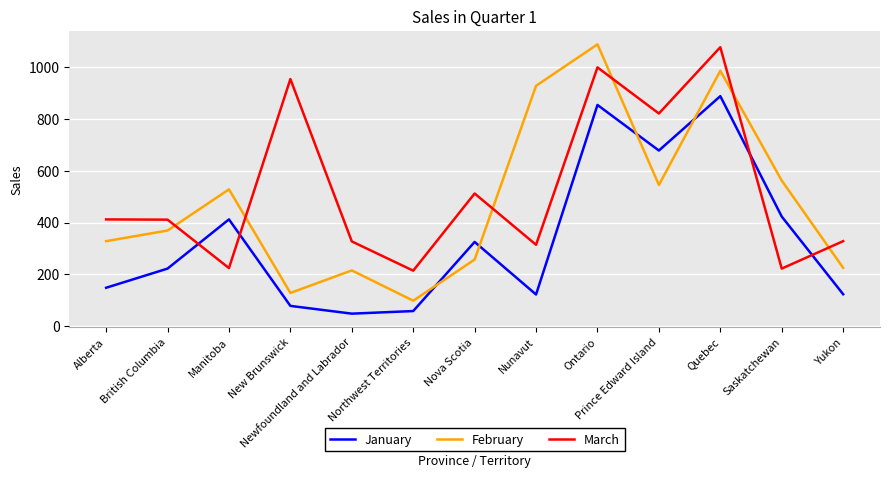

Is the value of February at British Columbia greater than the value of January at New Brunswick?

Yes